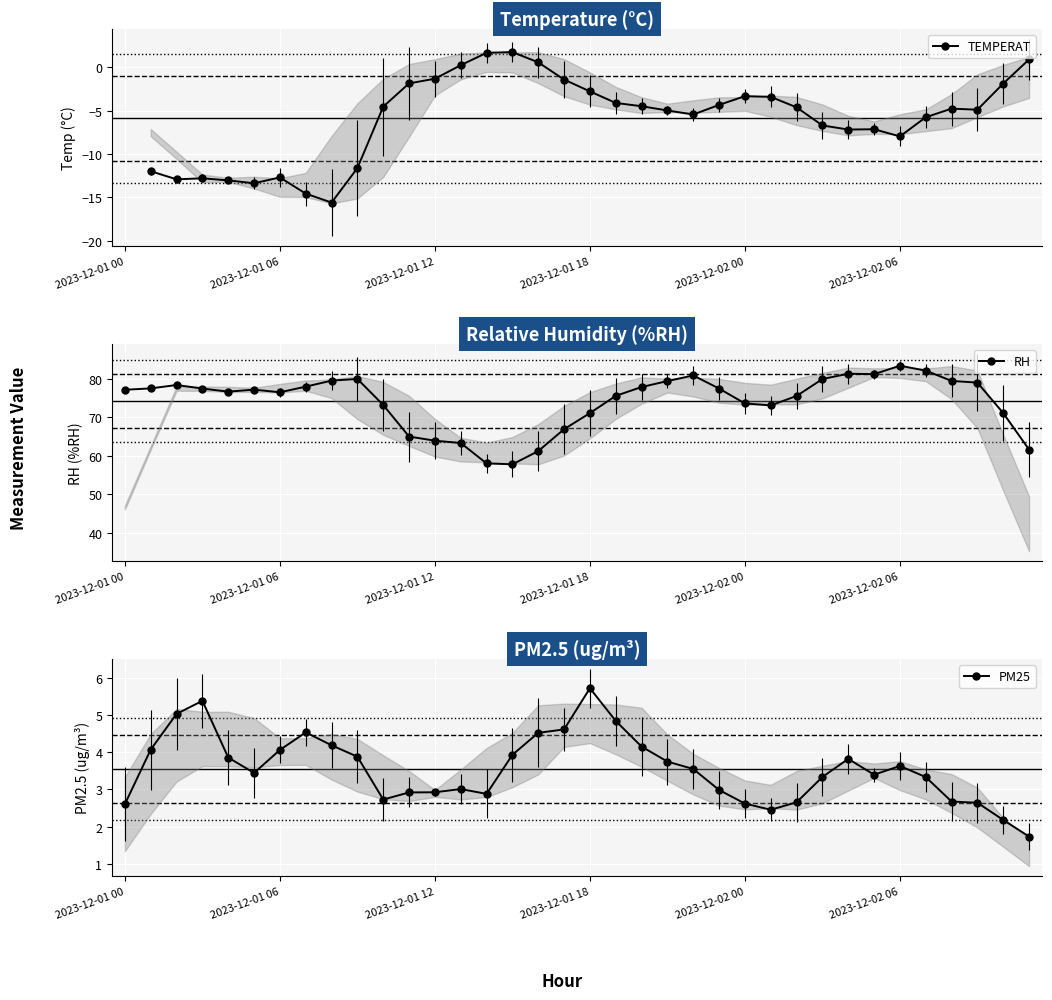

What is the smallest value displayed?

1.7